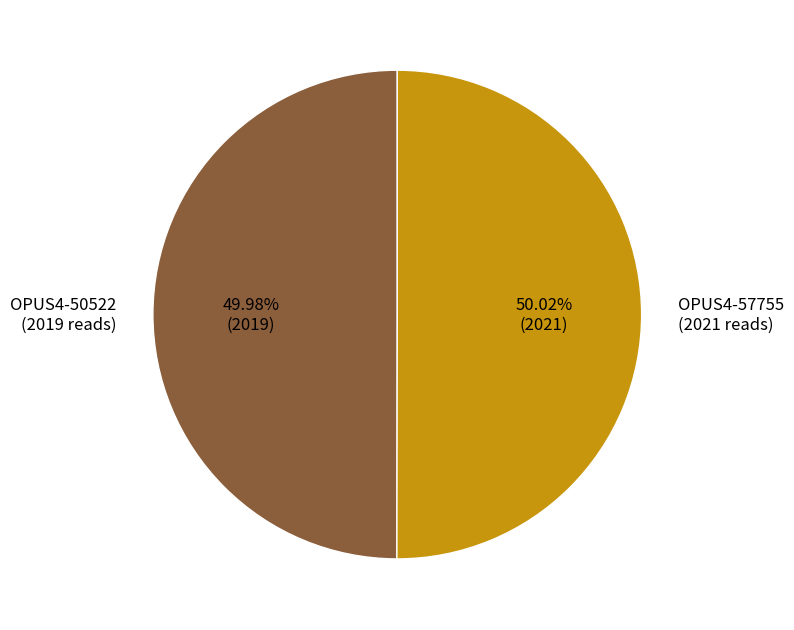

True or false: OPUS4-57755 accounts for 56% of the total.

False